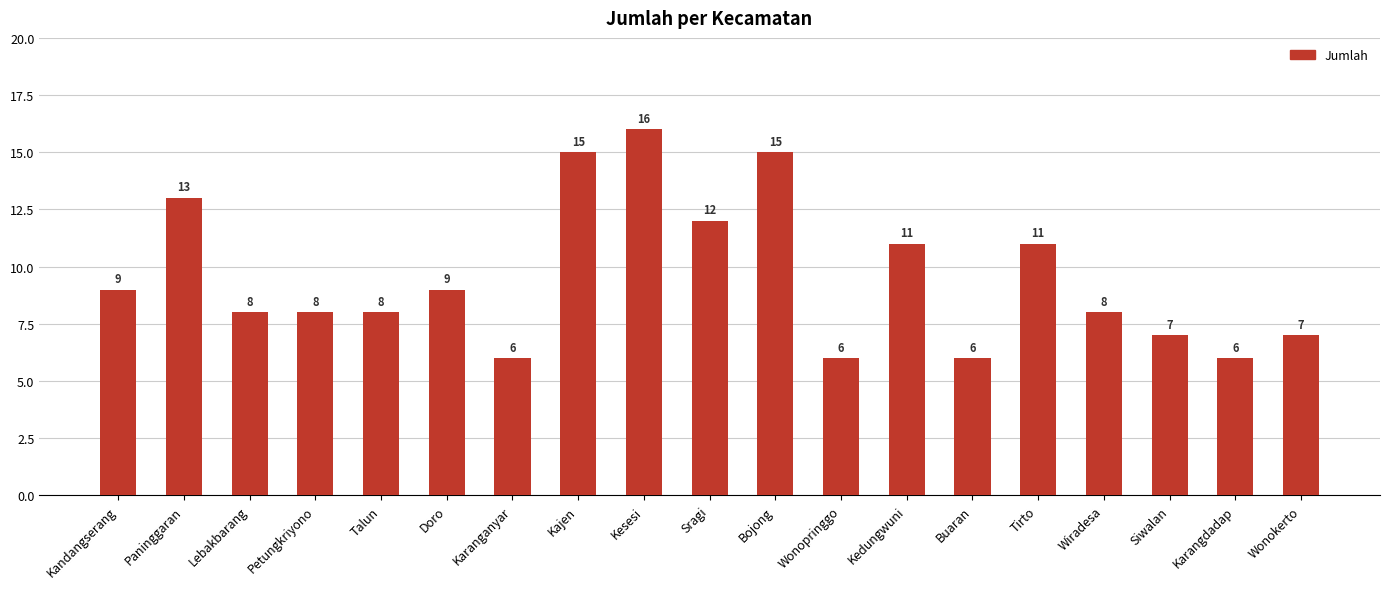

What is the difference between the maximum and minimum values?

10